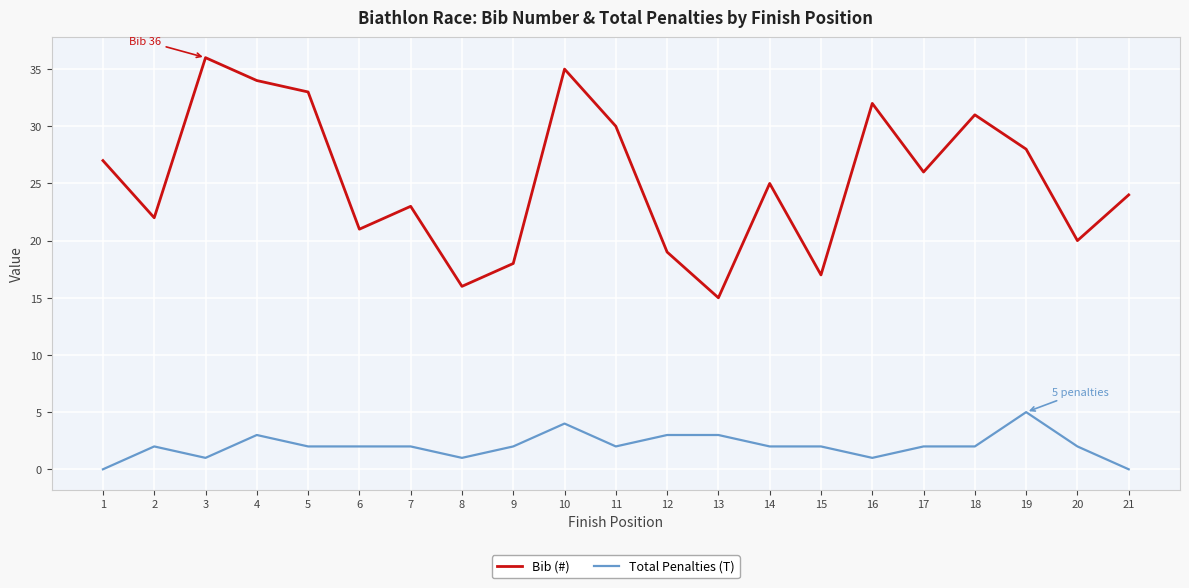

What is the difference between the maximum and second lowest values in the Total Penalties (T) series?

5